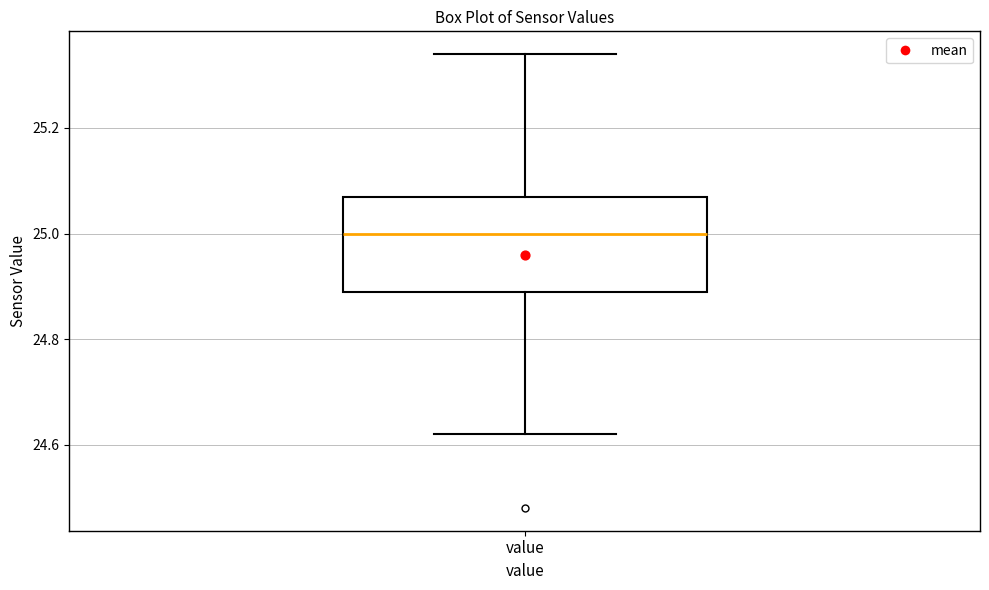

Transcribe this box plot: give where the median line is, the range the box spans, and where the two whiskers end, as read against the y-axis. The values are not printed on the chart, so give them approximately, as read against the axis.

median 25.00, box 24.90 to 25.08, whiskers 24.62 to 25.34